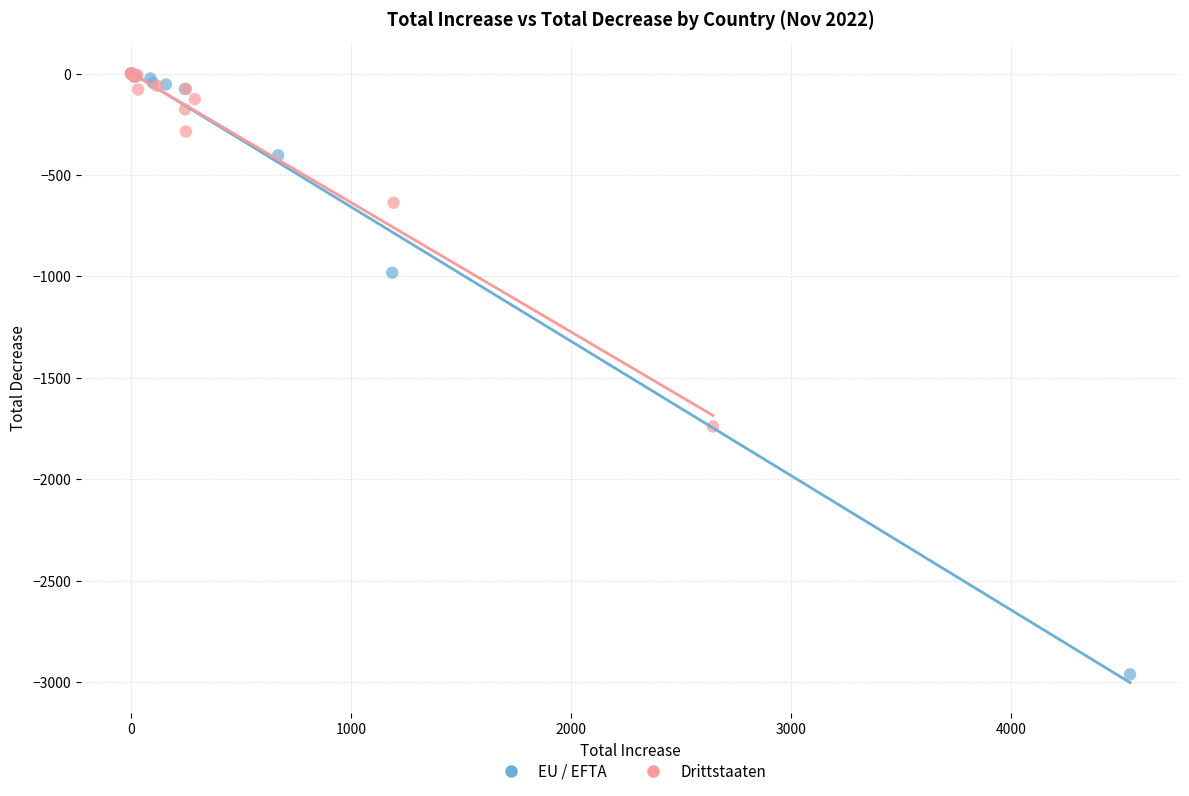

Which series has the largest Y range (max minus min)?

EU / EFTA